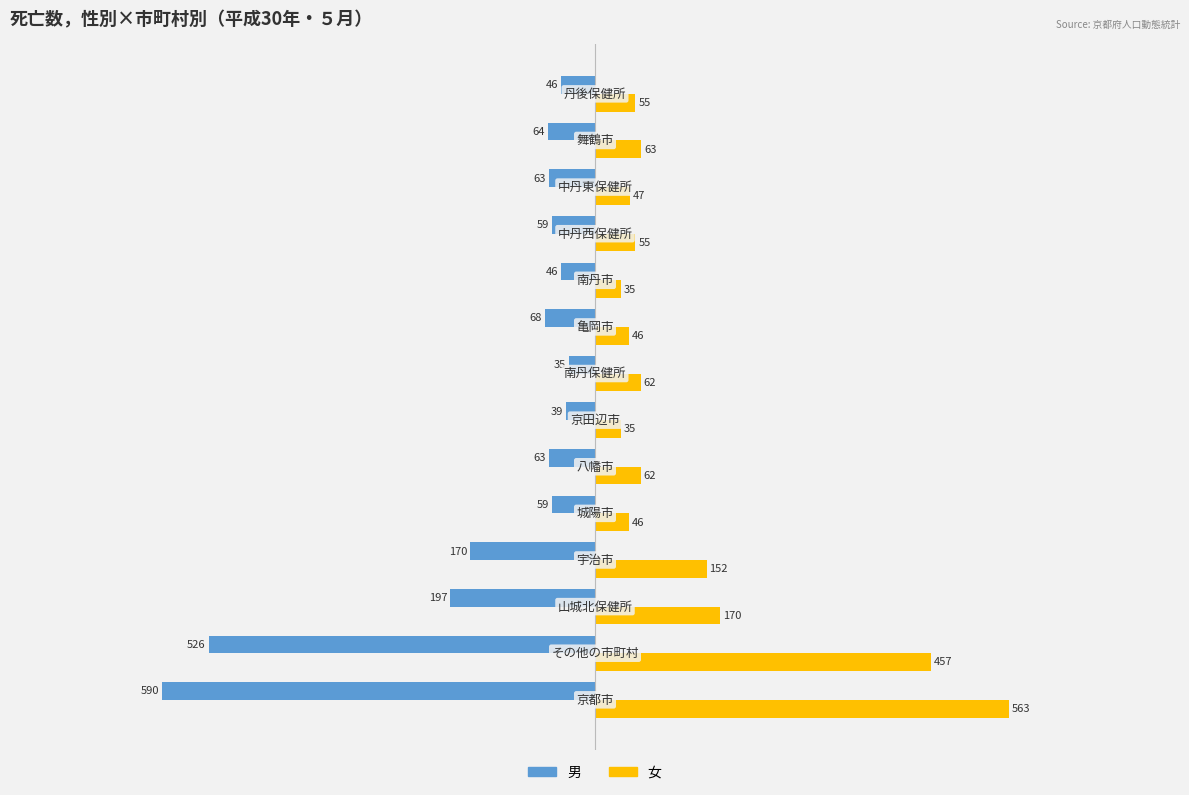

Rank the series by their average value, from highest to lowest.

女, 男